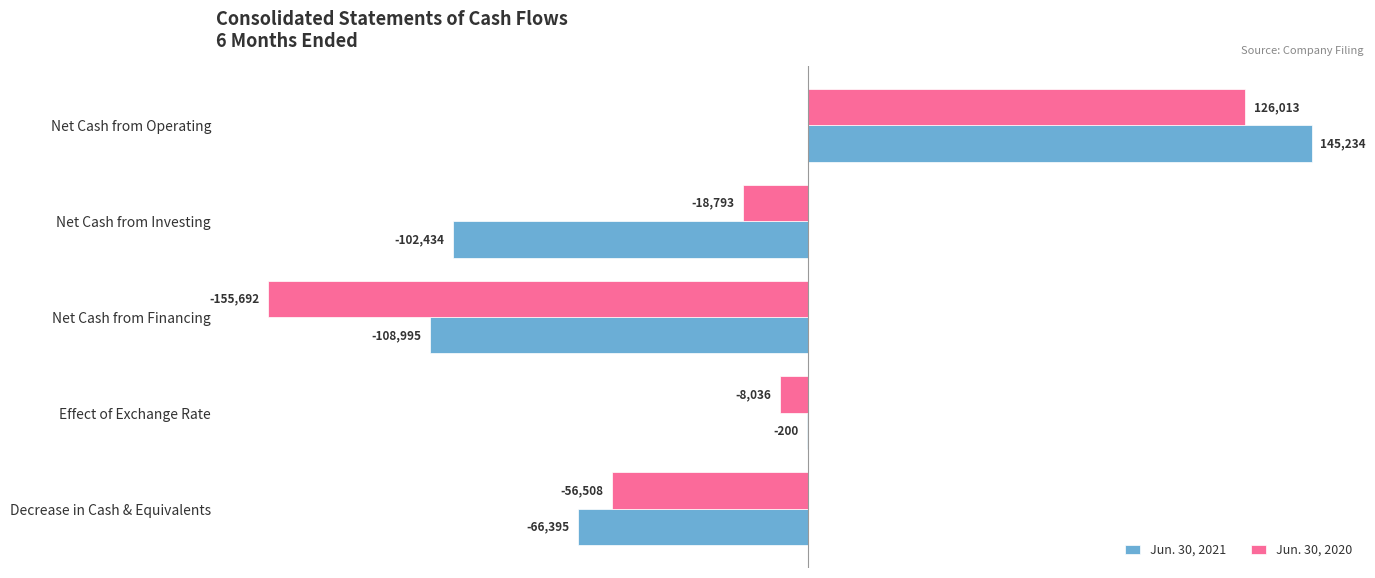

At which category does the chart reach its peak across all series?

Net Cash from Operating